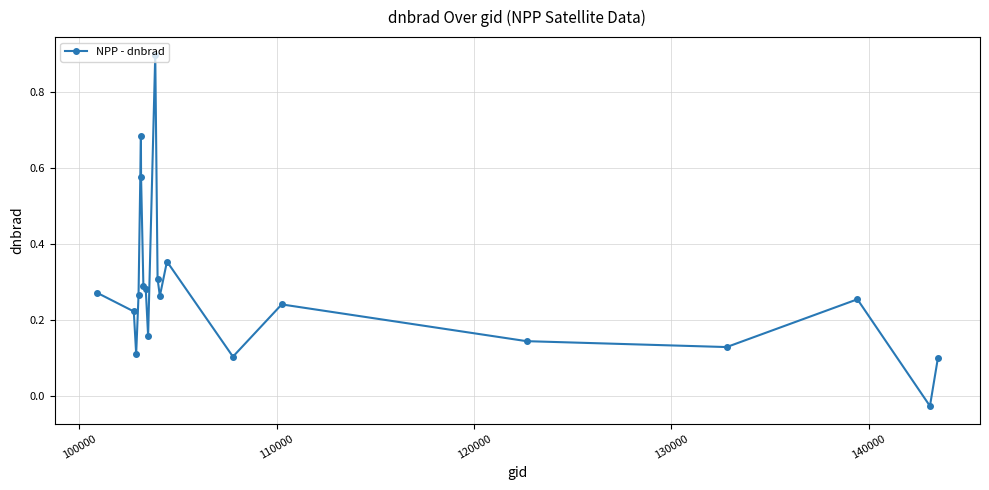

Count the number of values greater than 0.

19